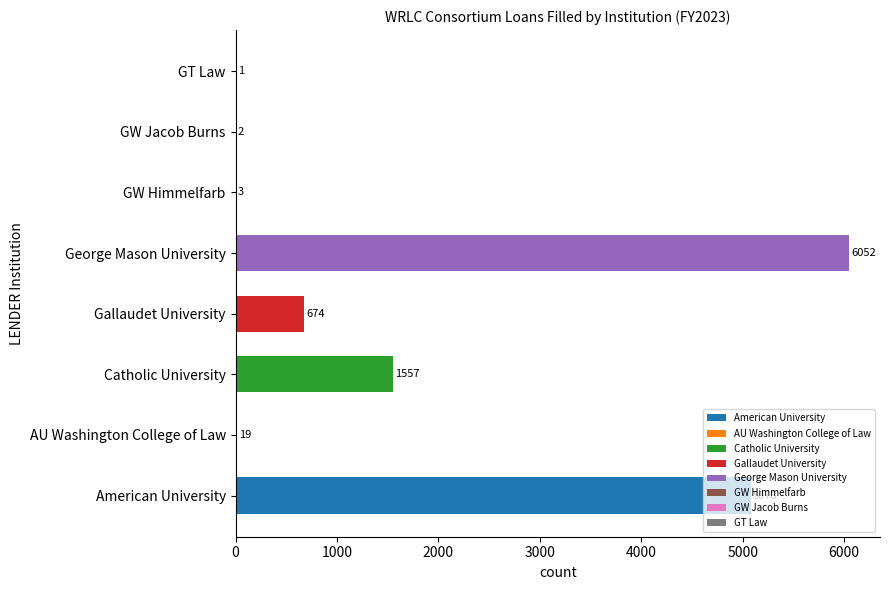

At which label is the value closest to 3026?

Catholic University